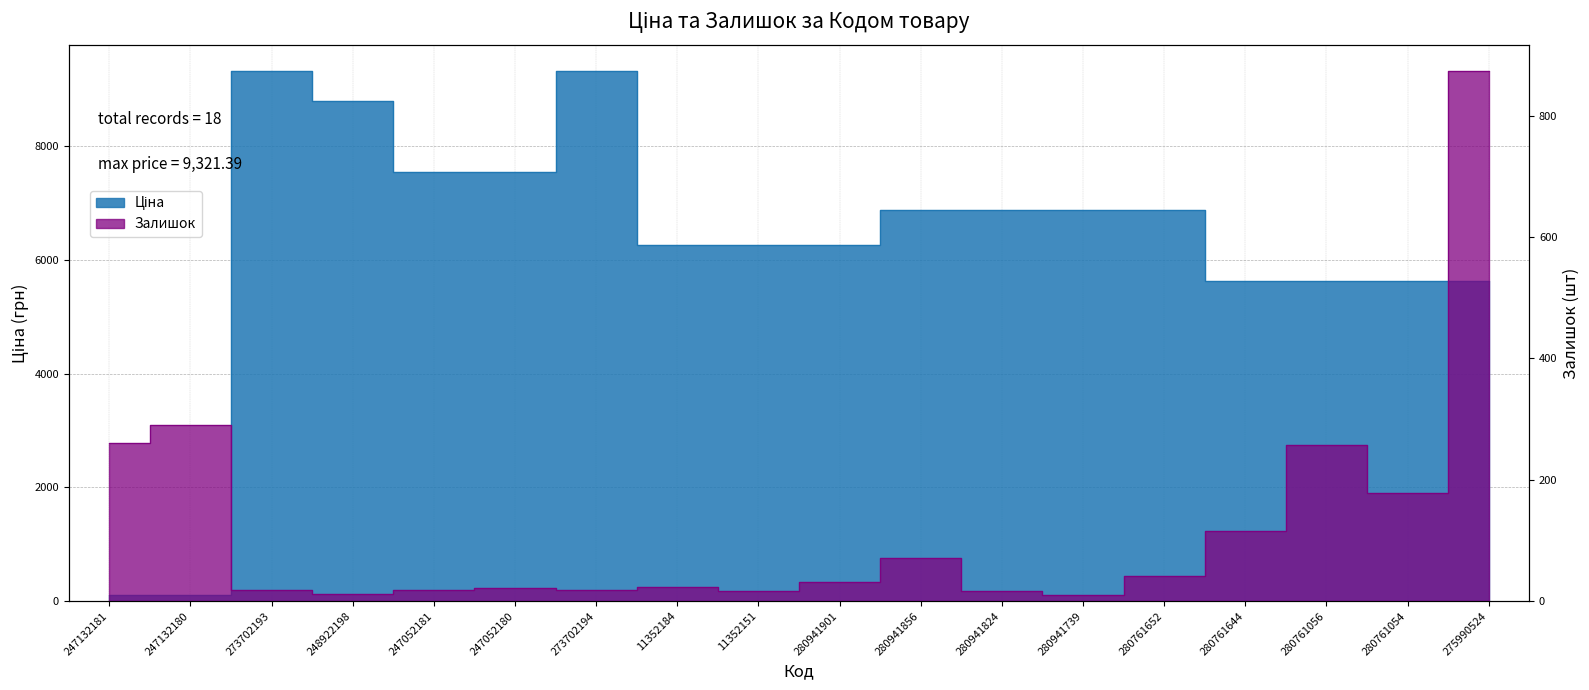

How many series are shown in this chart?

2